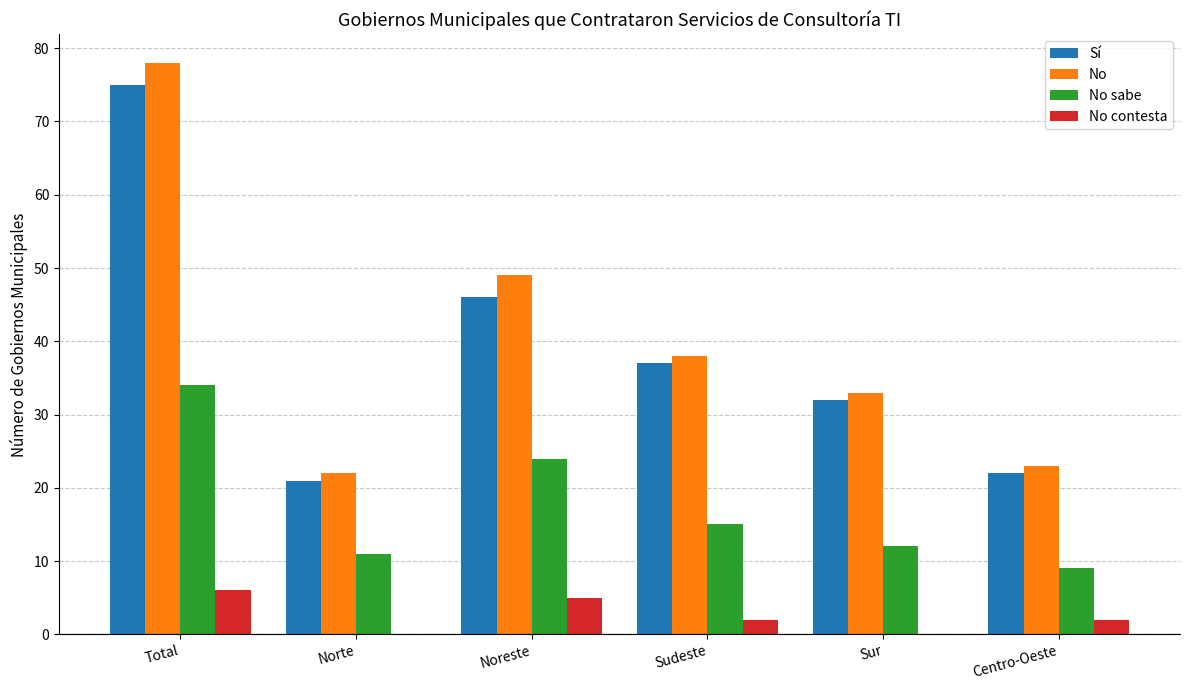

At which category does the chart reach its peak across all series?

Total